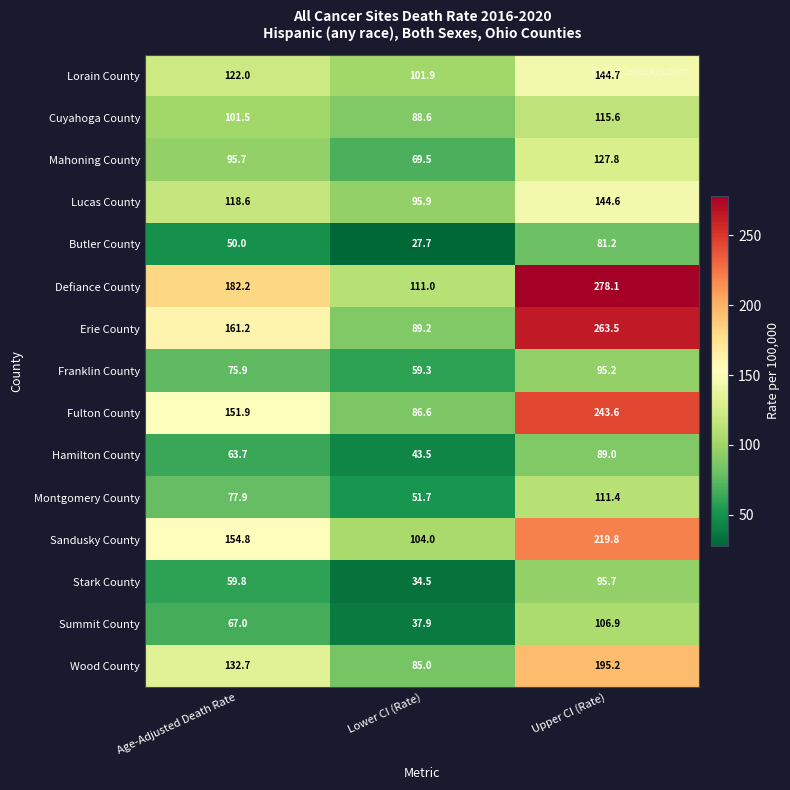

At which label does Franklin County first exceed 75?

Age-Adjusted Death Rate